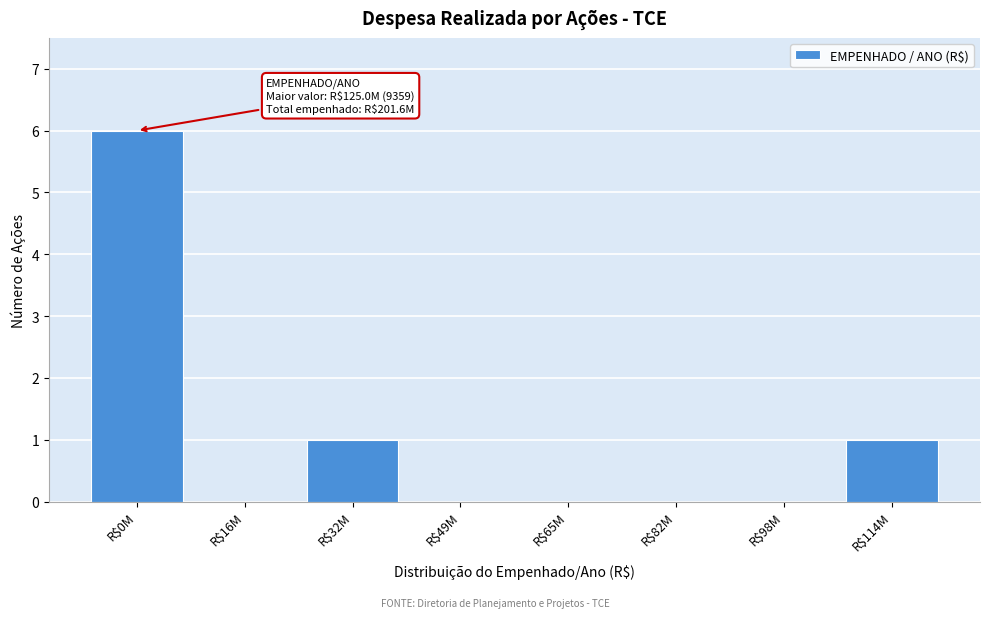

The value at R$49M is 0. True or false?

True